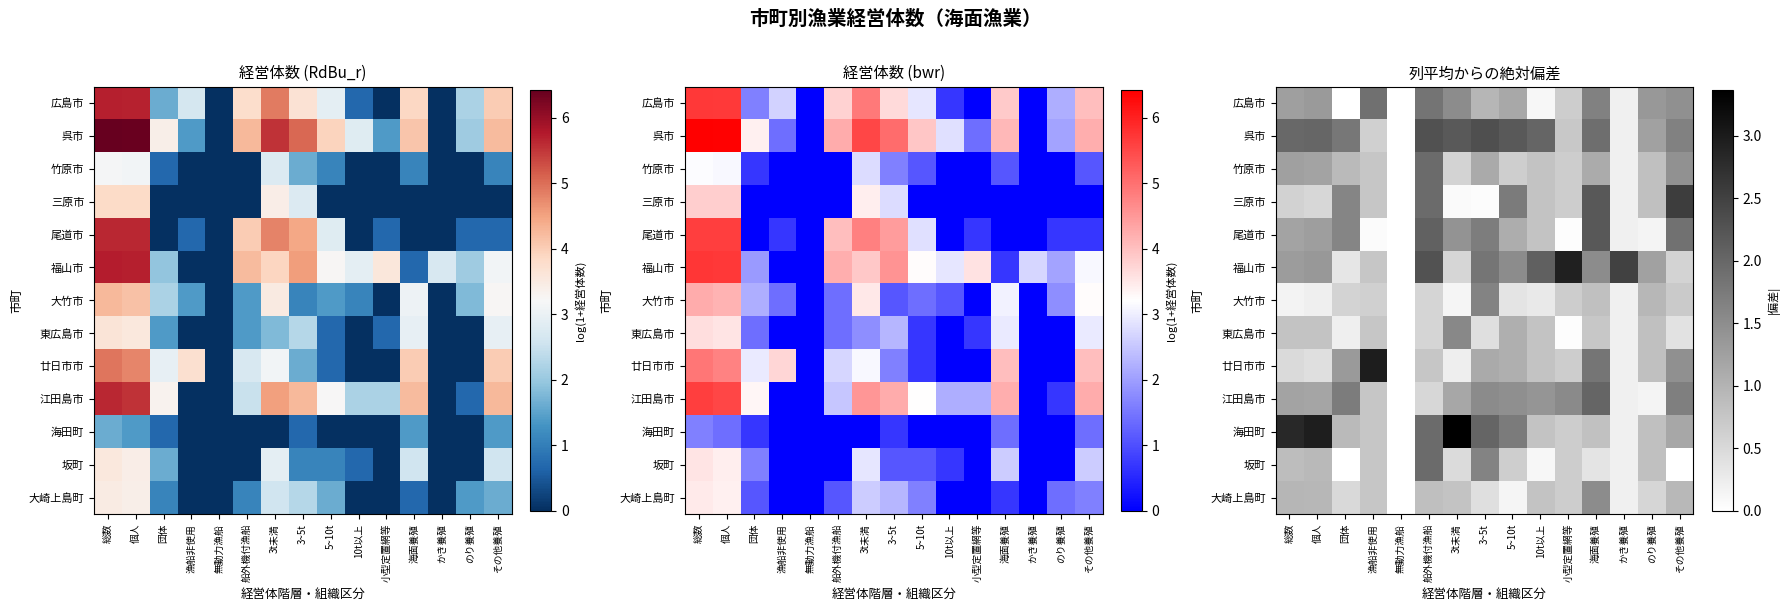

What is the sum of all 海田町 values?

21.1